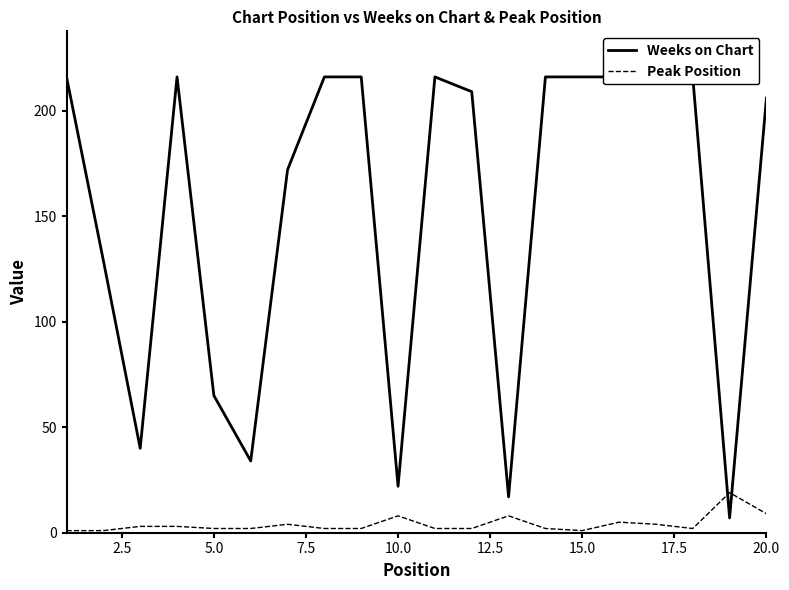

Rank the series by their maximum value, from lowest to highest.

Peak Position, Weeks on Chart